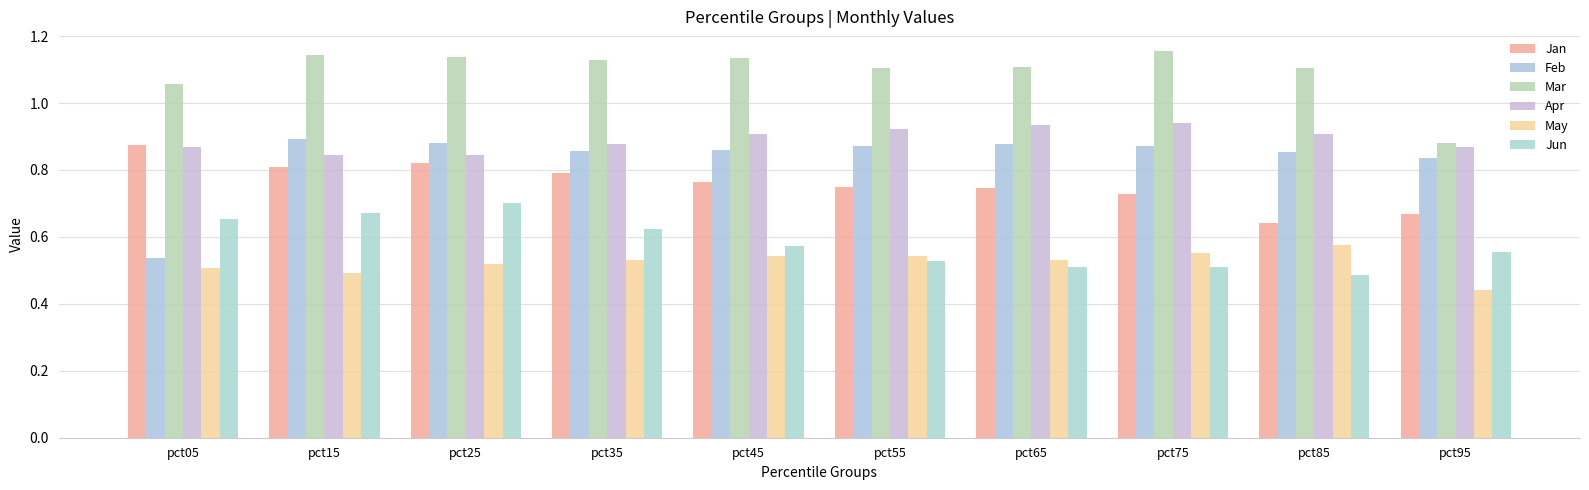

Rank the series at pct15 from lowest to highest value.

May, Jun, Jan, Apr, Feb, Mar